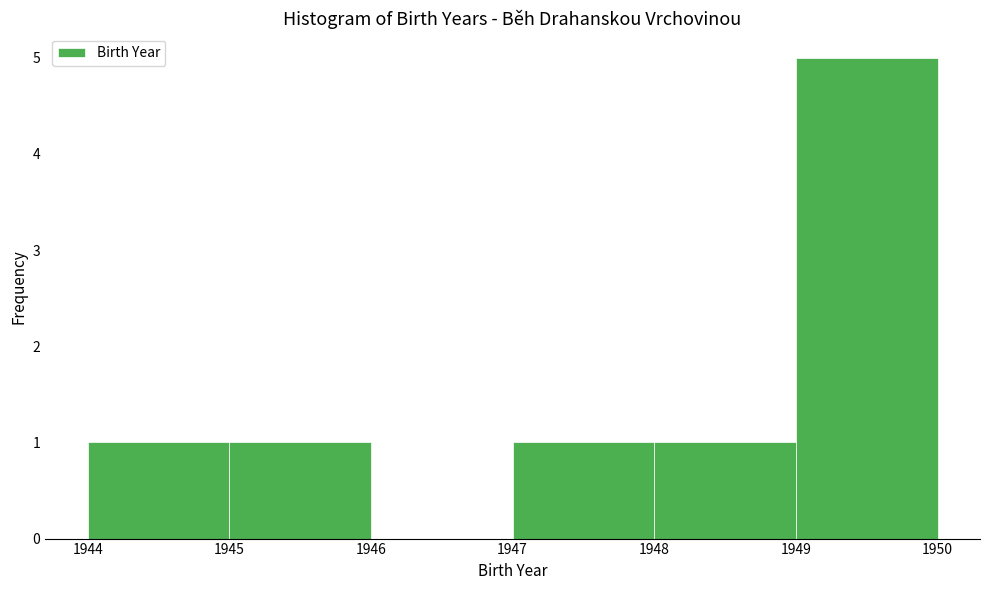

Reading left to right, transcribe this chart: for each bar, give the range it covers on the x-axis and its height. The values are not printed on the chart, so give them approximately, as read against the axis.

1944 to 1945: 1
1945 to 1946: 1
1946 to 1947: 0
1947 to 1948: 1
1948 to 1949: 1
1949 to 1950: 5